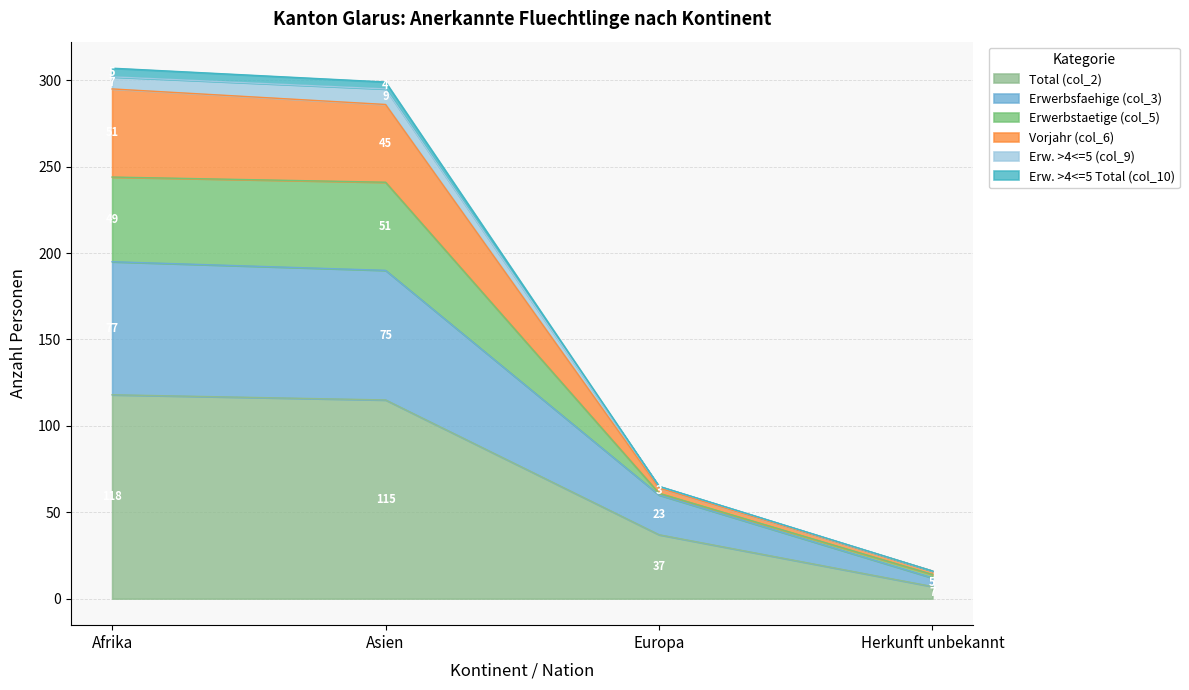

What is the label of the 3rd point from the left?

Europa